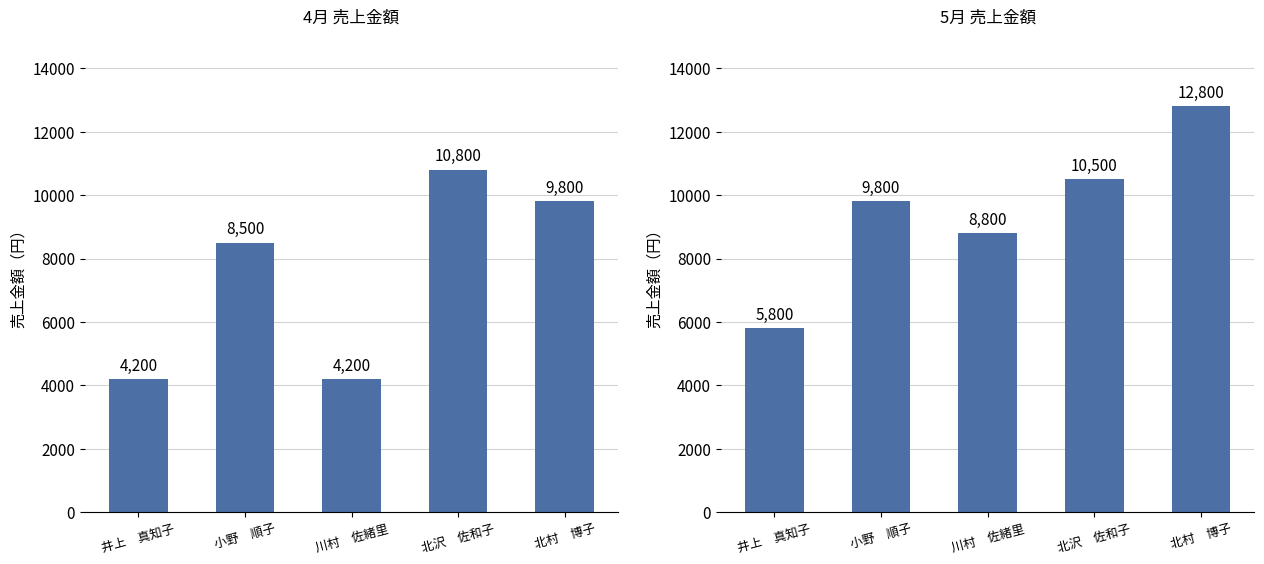

Does the chart contain stacked bars?

No